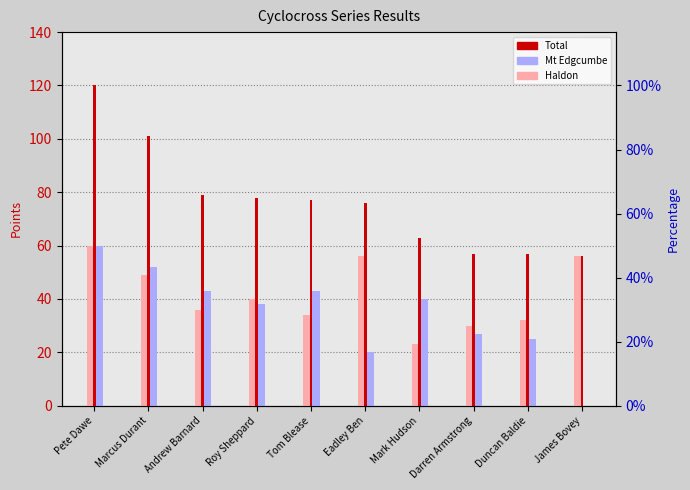

What is the value of the Haldon bar at the 10th from the left?

56